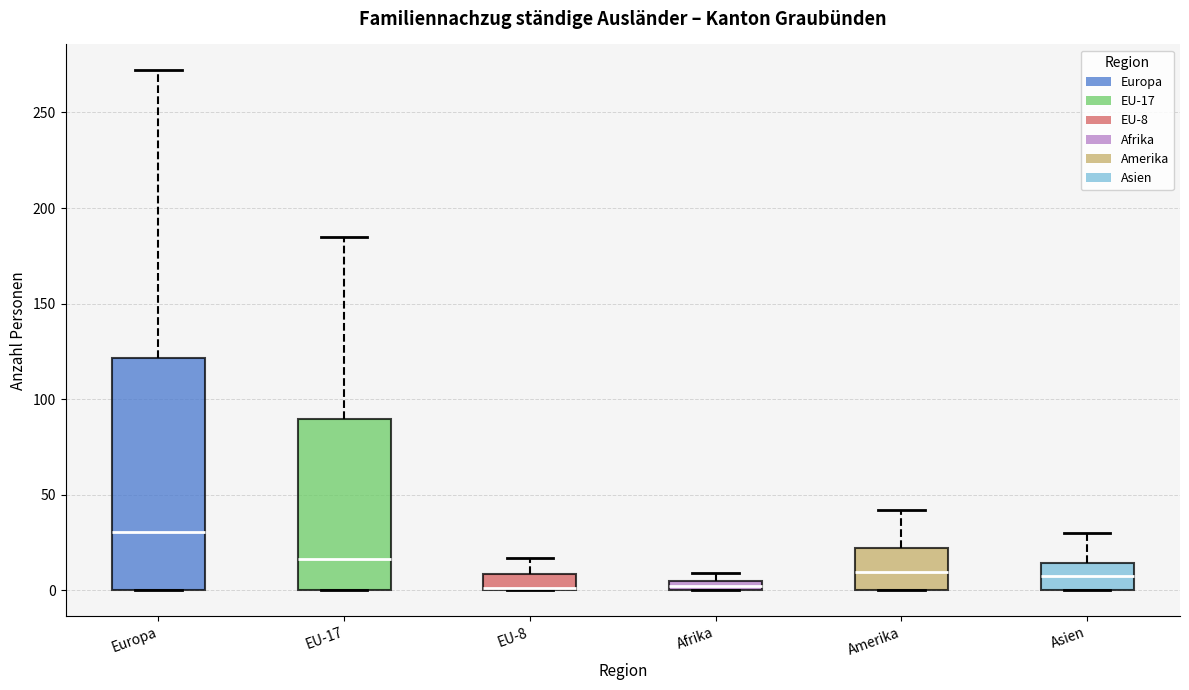

Which box is the tallest, from its lower edge to its upper edge?

Europa